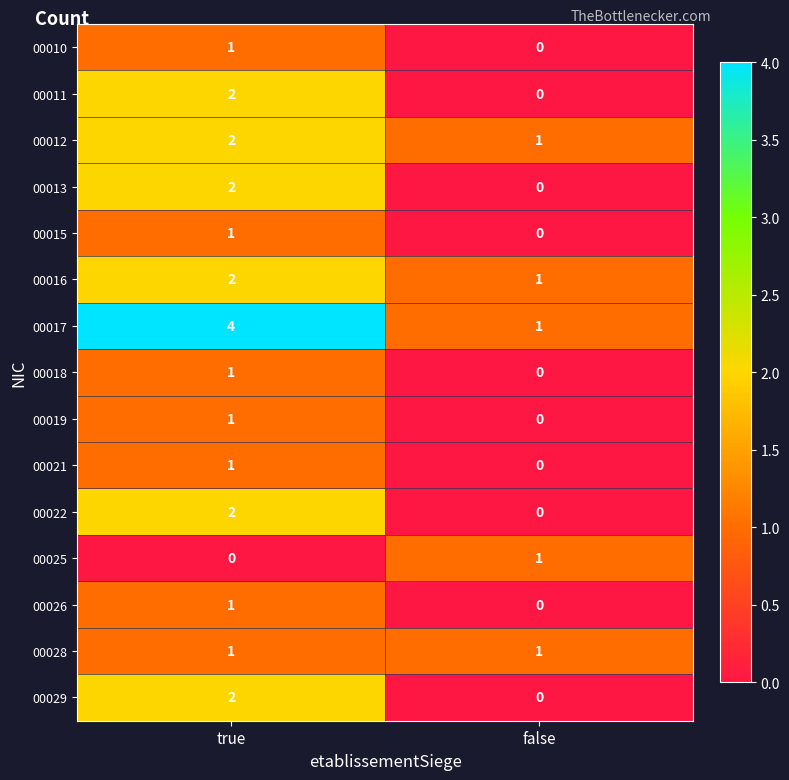

At which category is the sum across all series the highest?

true